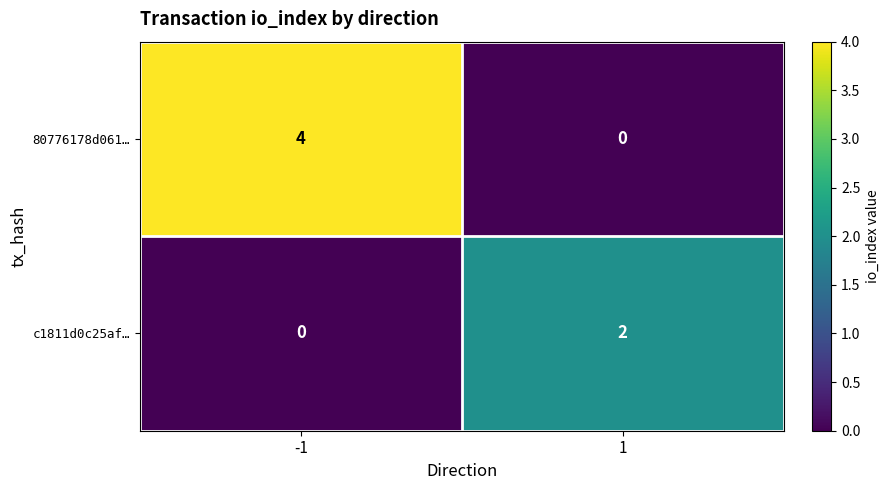

Reading left to right, what are all the values shown in this chart?

80776178d061…: 4	0
c1811d0c25af…: 0	2